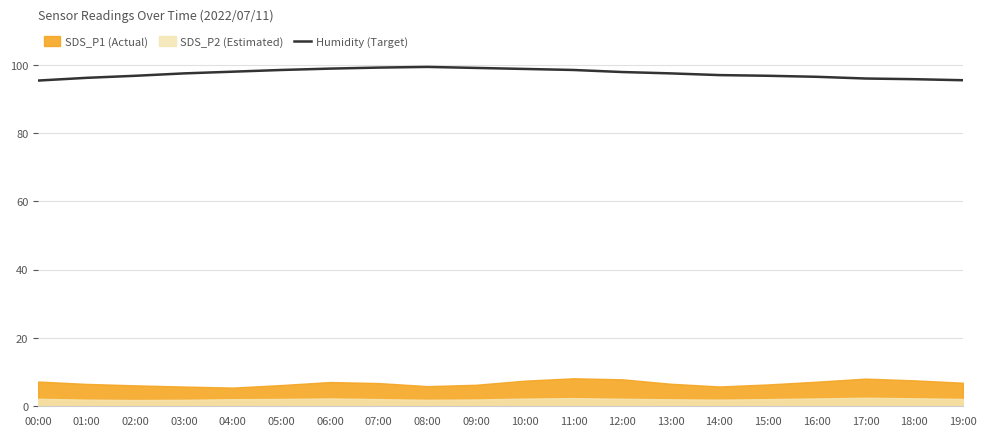

What is the maximum value for Humidity (Target)?

99.4